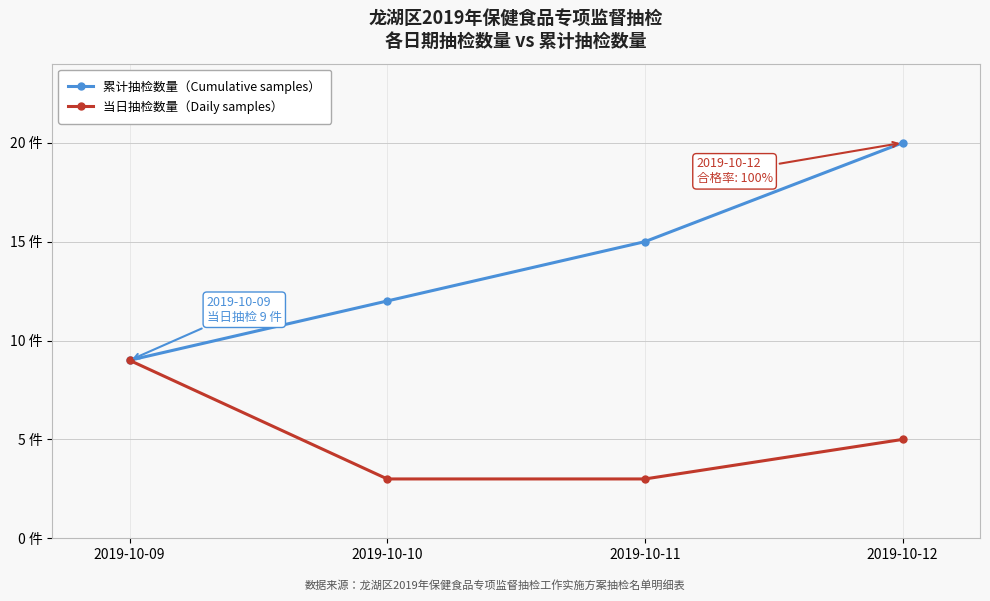

What are all the series names shown in the legend?

累计抽检数量（Cumulative samples）, 当日抽检数量（Daily samples）